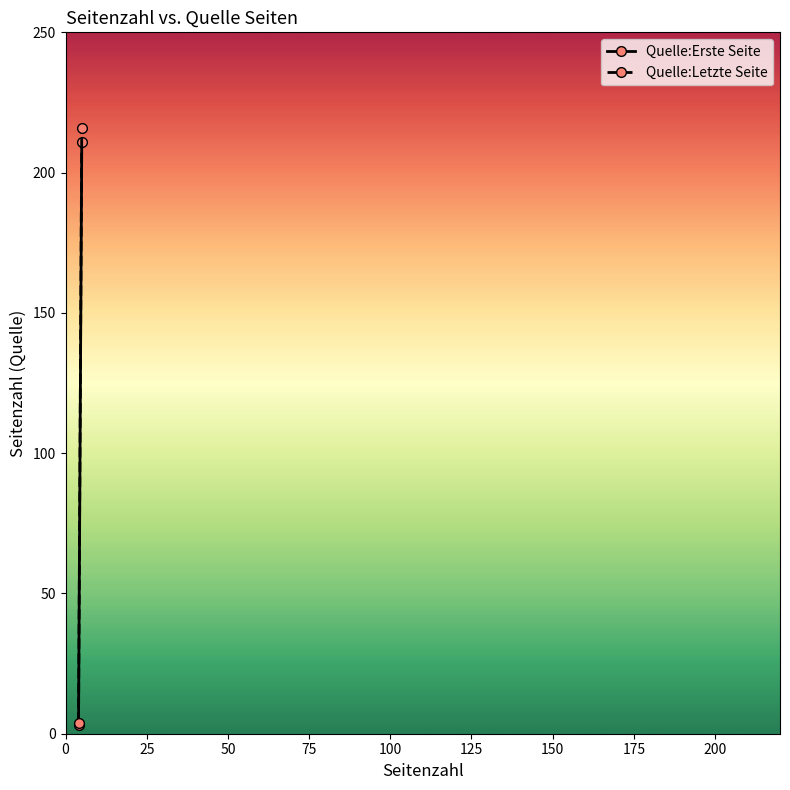

The Quelle:Letzte Seite series shows 105 at 25. True or false?

False